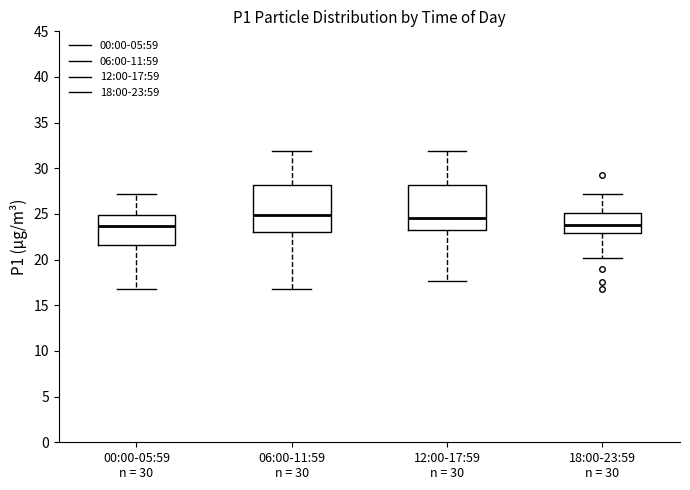

Reading left to right, read every box against the y-axis: the position of its median line, the range the box covers, and the ends of its whiskers. The values are not printed on the chart, so give them approximately, as read against the axis.

00:00-05:59 n = 30: median 23.5, box 21.5 to 25.0, whiskers 17.0 to 27.0
06:00-11:59 n = 30: median 25.0, box 23.0 to 28.0, whiskers 17.0 to 32.0
12:00-17:59 n = 30: median 24.5, box 23.5 to 28.0, whiskers 17.5 to 32.0
18:00-23:59 n = 30: median 24.0, box 23.0 to 25.0, whiskers 20.0 to 27.0